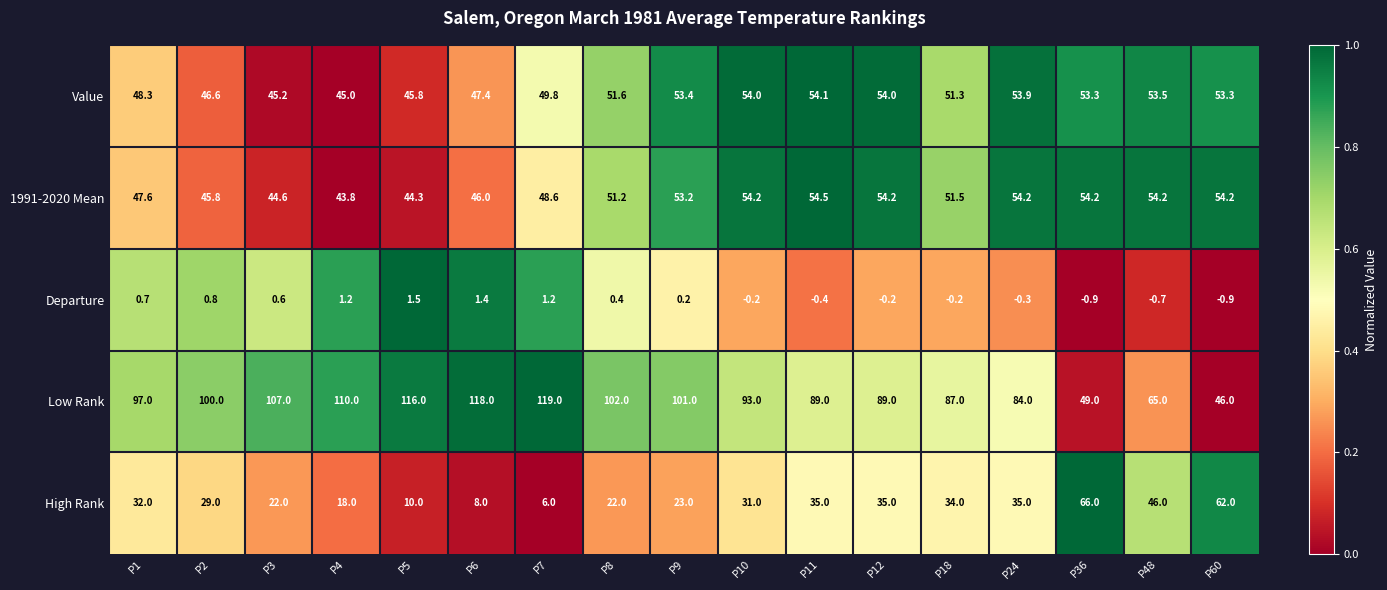

What is the spread (max minus min) of values at P3?

106.4